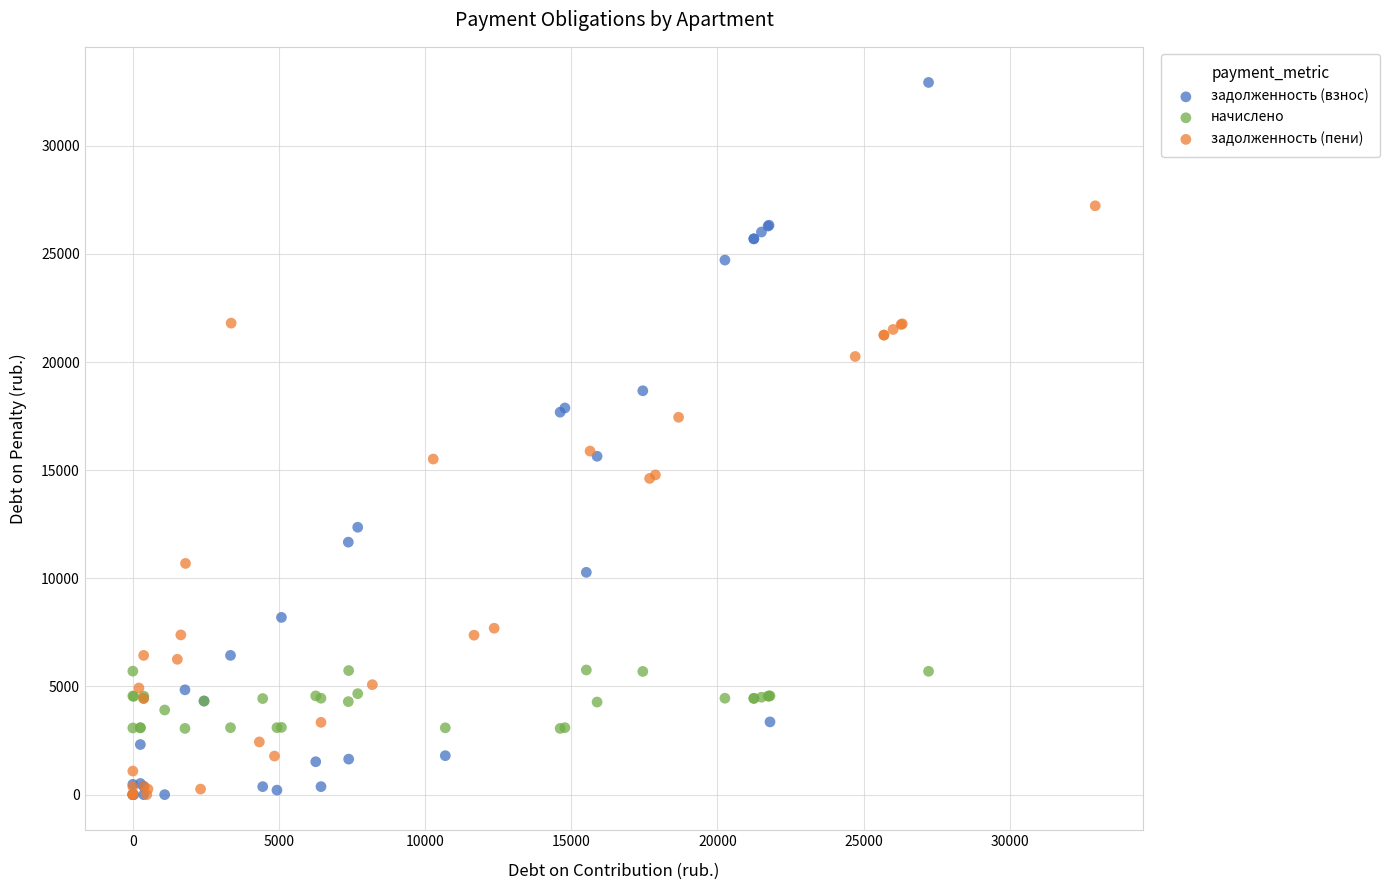

Which series has the widest spread of Y values?

задолженность (взнос)